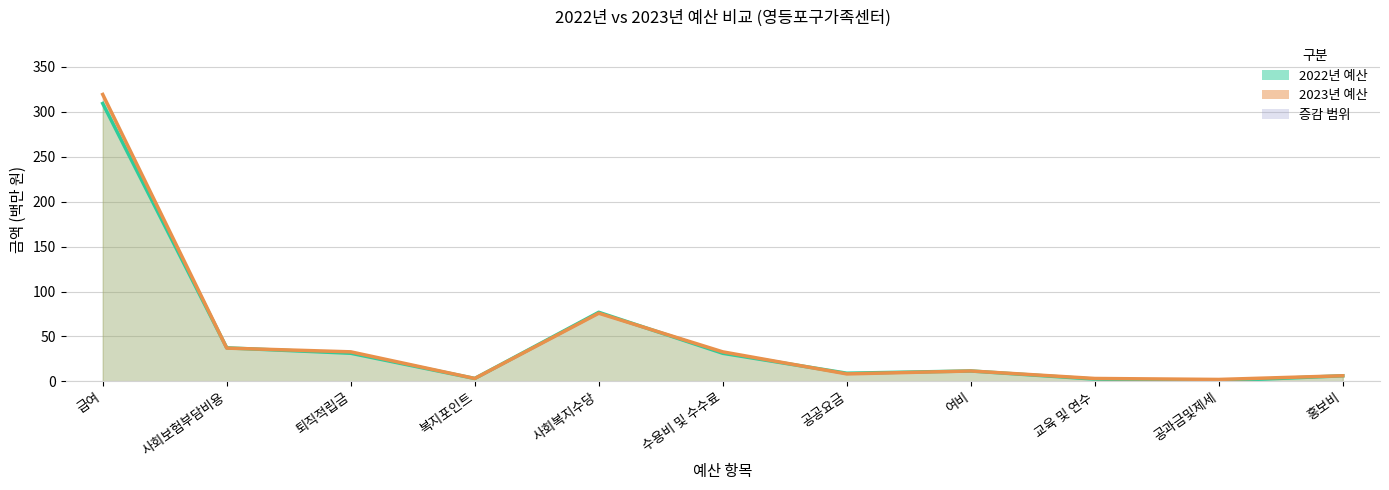

Where does the 2022년 예산 series first go above 11?

급여